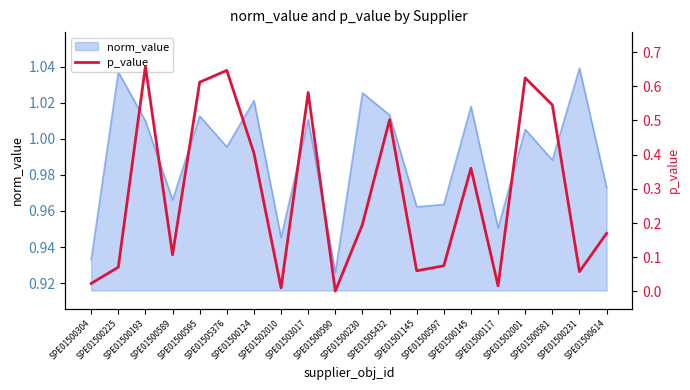

At which label is the value closest to 0?

SPE01500590